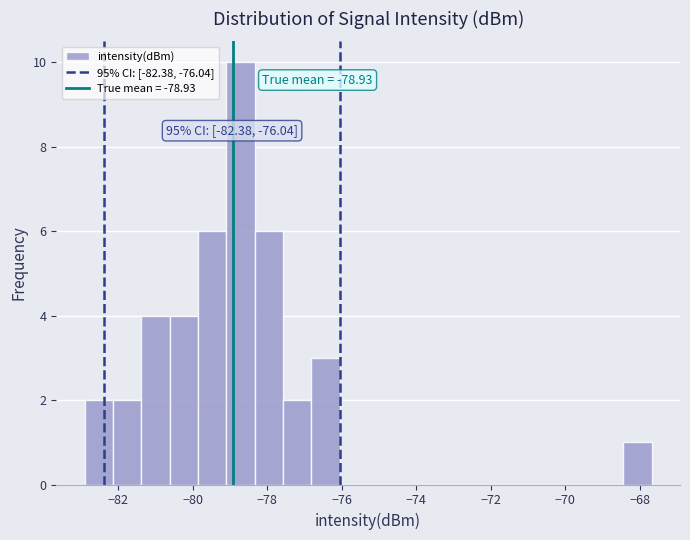

Read against the x-axis, roughly where is the centre of the tallest bar?

-78.8